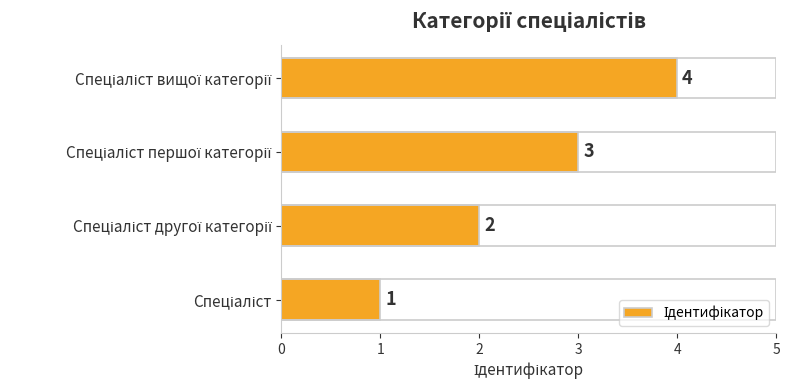

How many values are between 2 and 4?

3